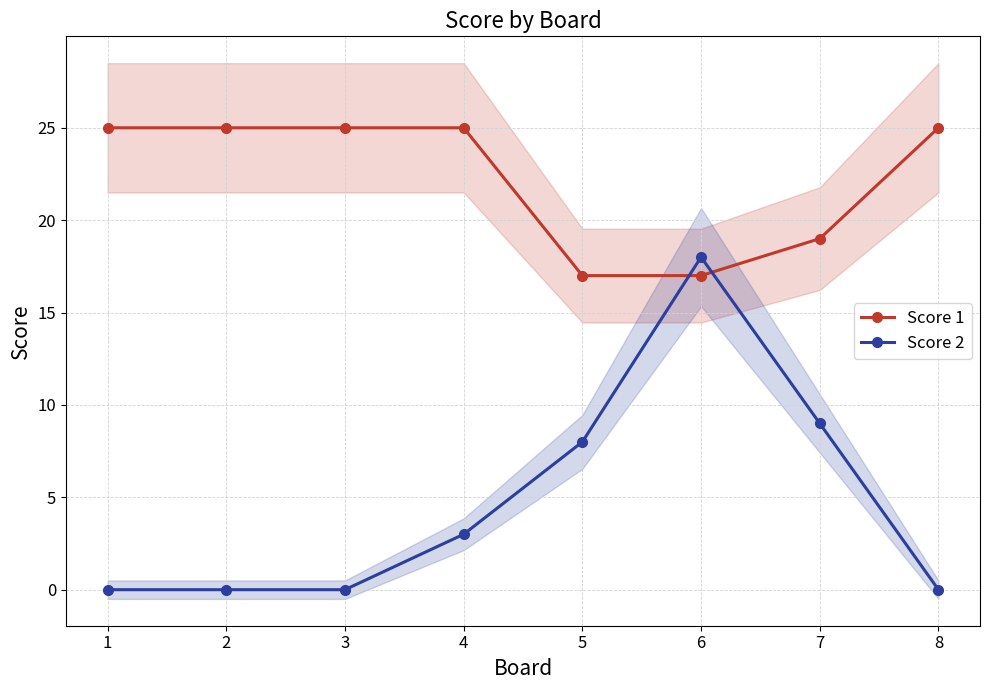

What is the total value across all series at 6?

35